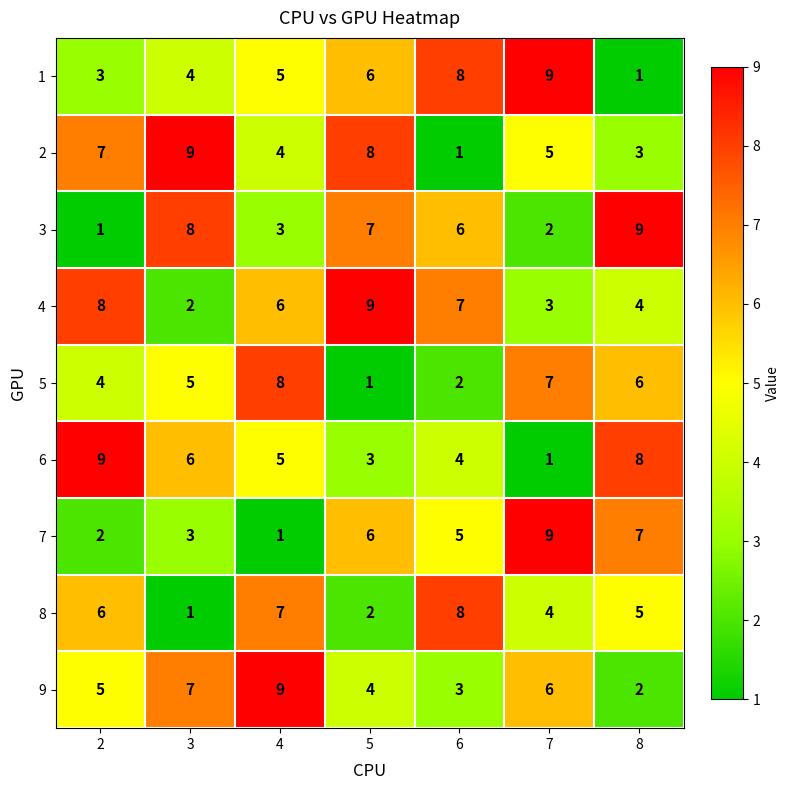

What is the difference between the highest and lowest values at 6?

7